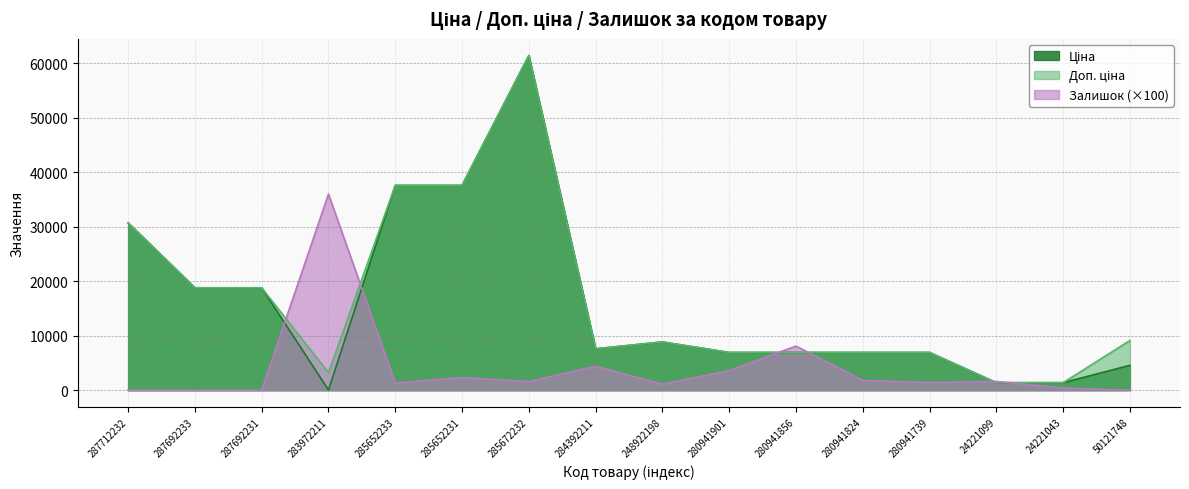

How many lines are shown in the chart?

3